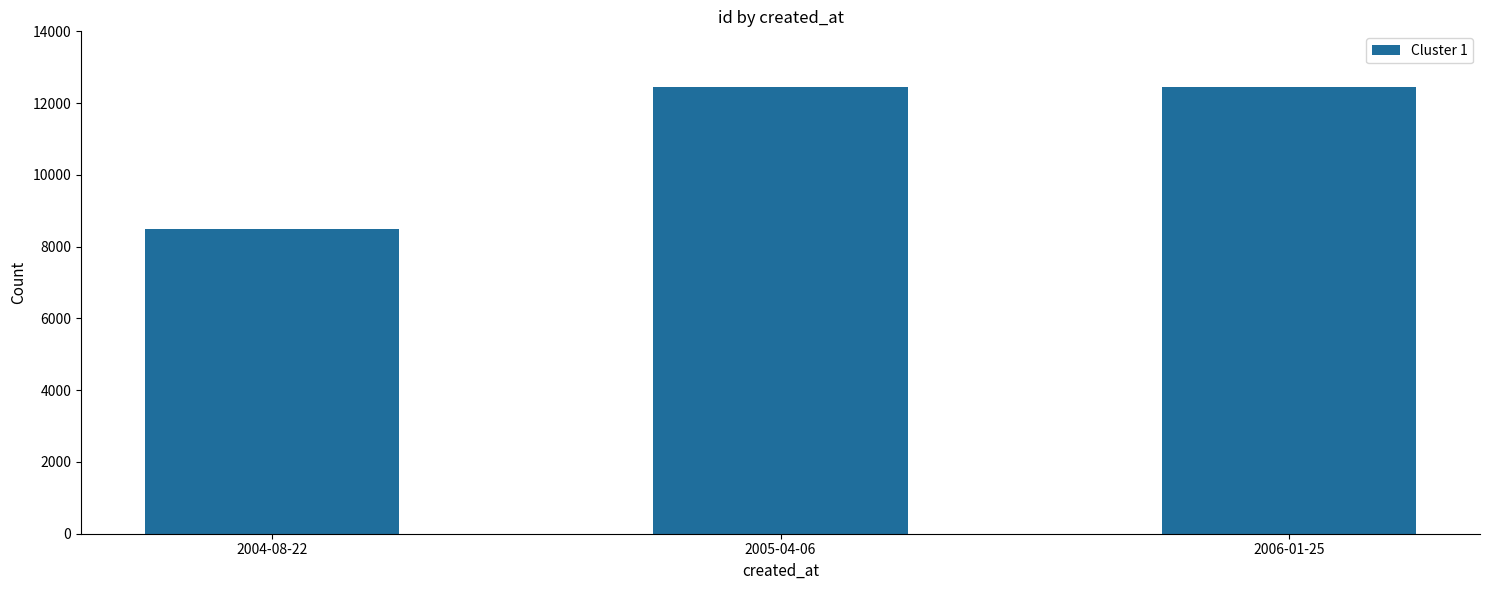

Which label corresponds to the smallest value in the chart?

2004-08-22